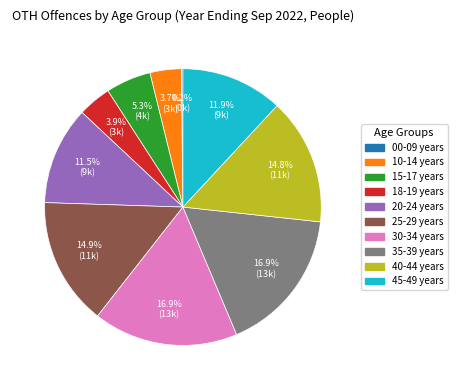

Is there a majority slice in this chart?

No